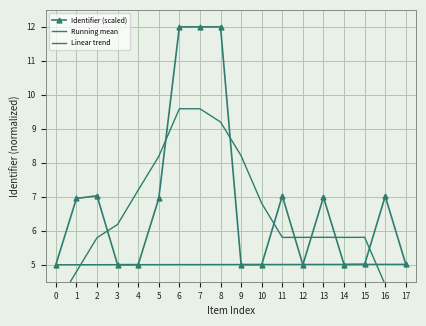

What is the average value of the Identifier (scaled) series?

6.8